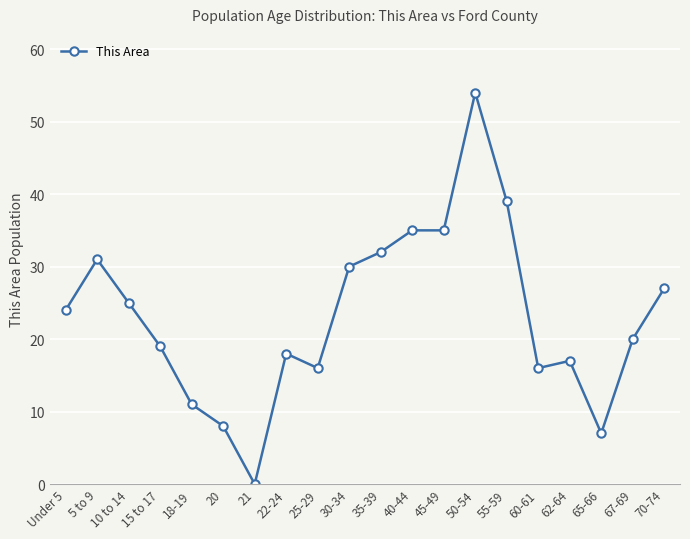

Reading right to left, extract all data points from this chart.

70-74=27	67-69=20	65-66=7	62-64=17	60-61=16	55-59=39	50-54=54	45-49=35	40-44=35	35-39=32	30-34=30	25-29=16	22-24=18	21=0	20=8	18-19=11	15 to 17=19	10 to 14=25	5 to 9=31	Under 5=24